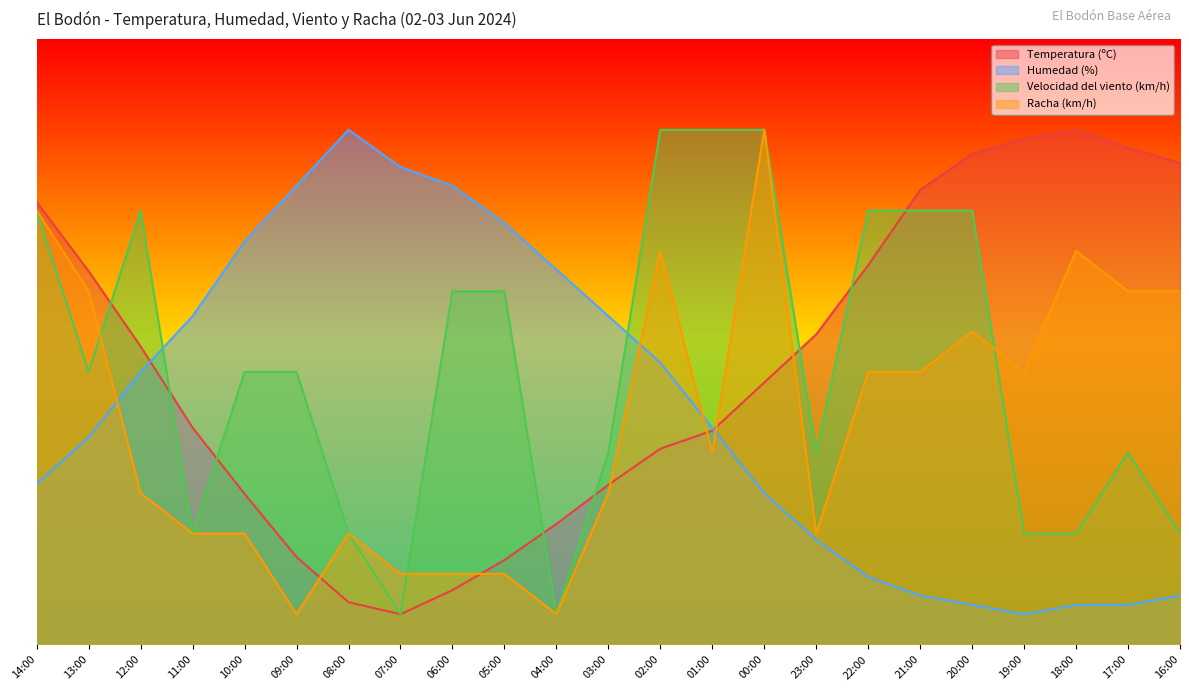

Which label corresponds to the largest value in the chart?

18:00